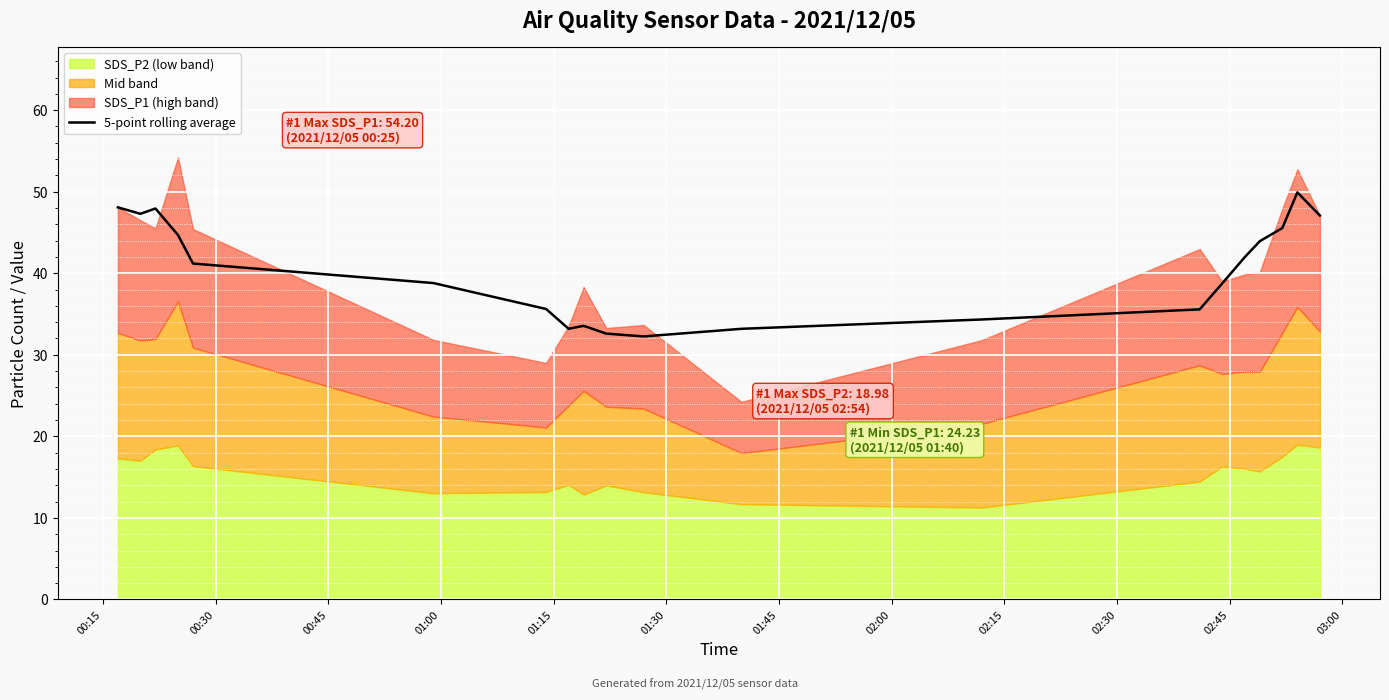

What is the maximum value for 5-point rolling average?

49.9